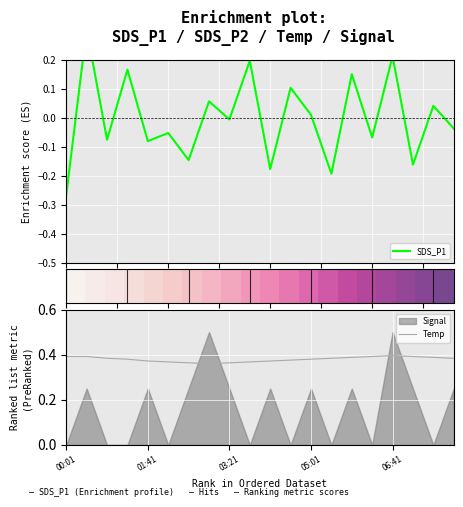

What is the approximate value of Temp at 18?

0.4